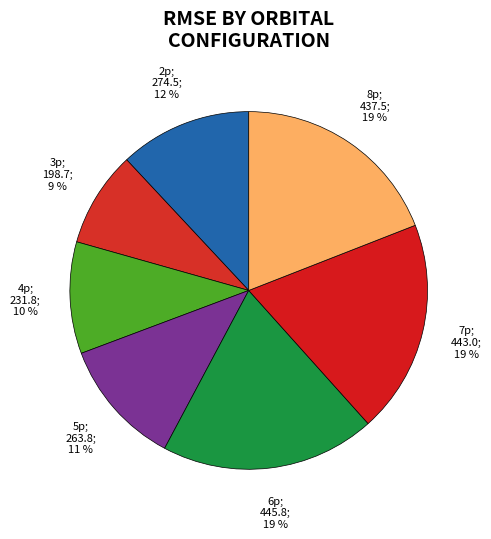

Count the number of slices in the pie.

7